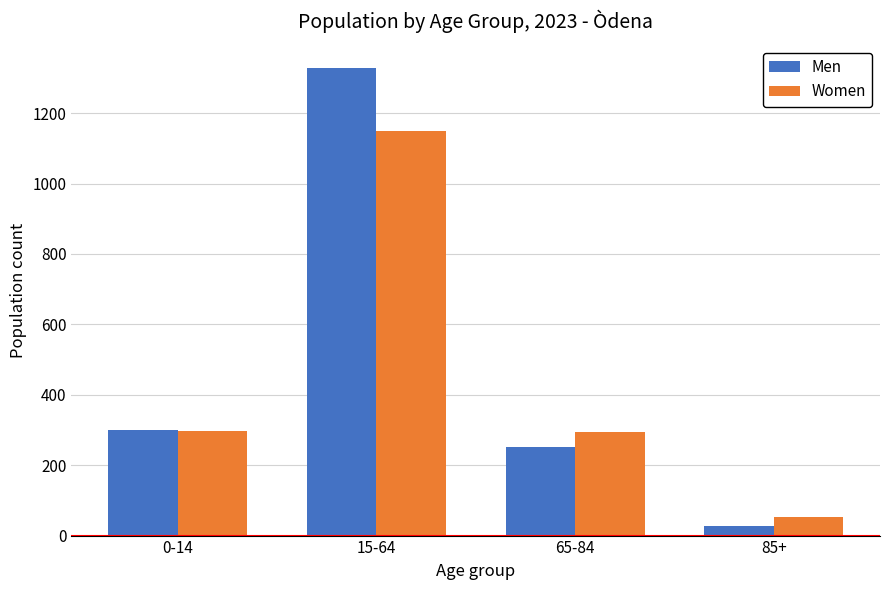

What is the difference between the maximum and minimum values in the Women series?

1096